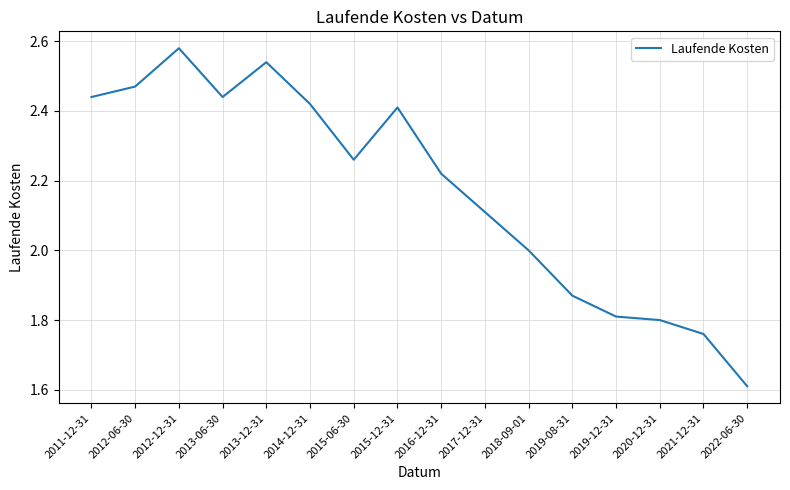

Where is the first local minimum?

2013-06-30